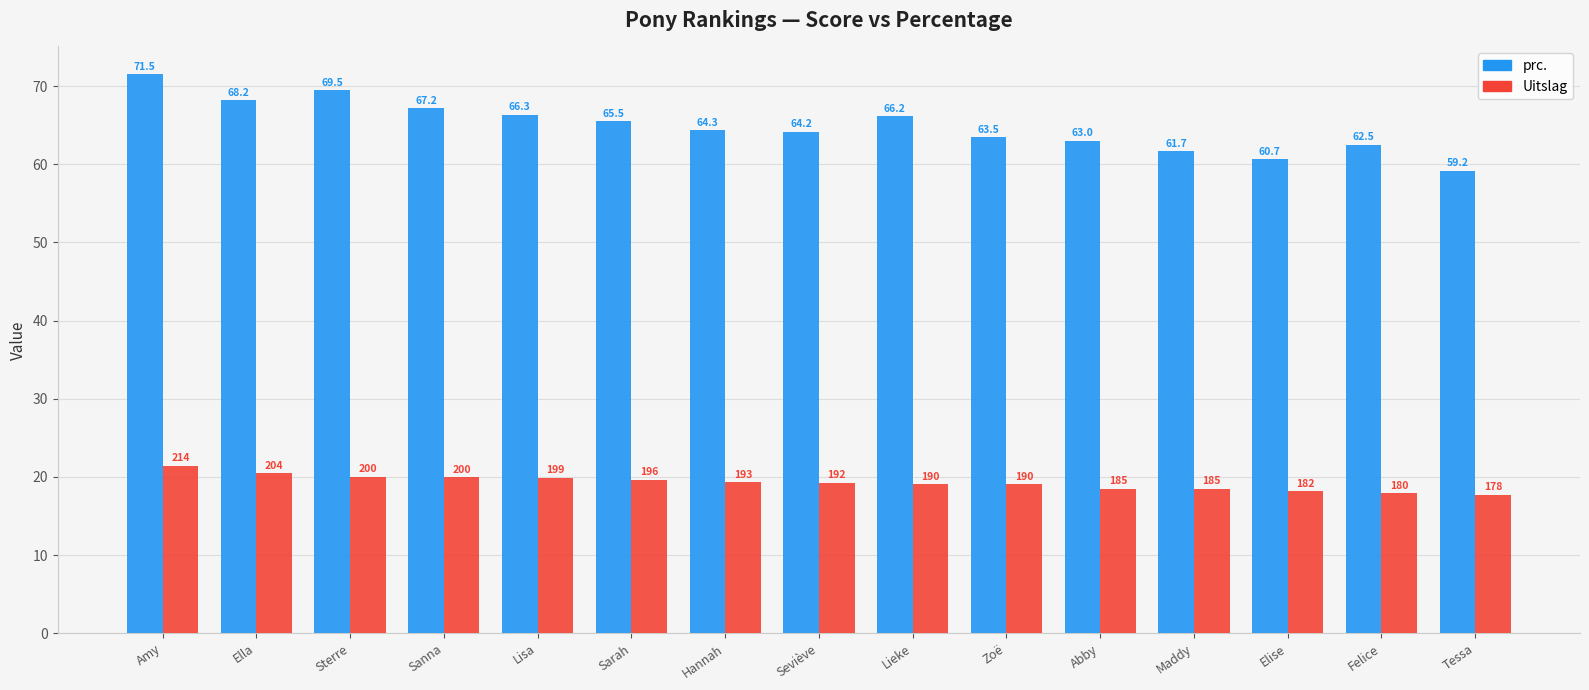

What is the smallest value displayed?

17.8